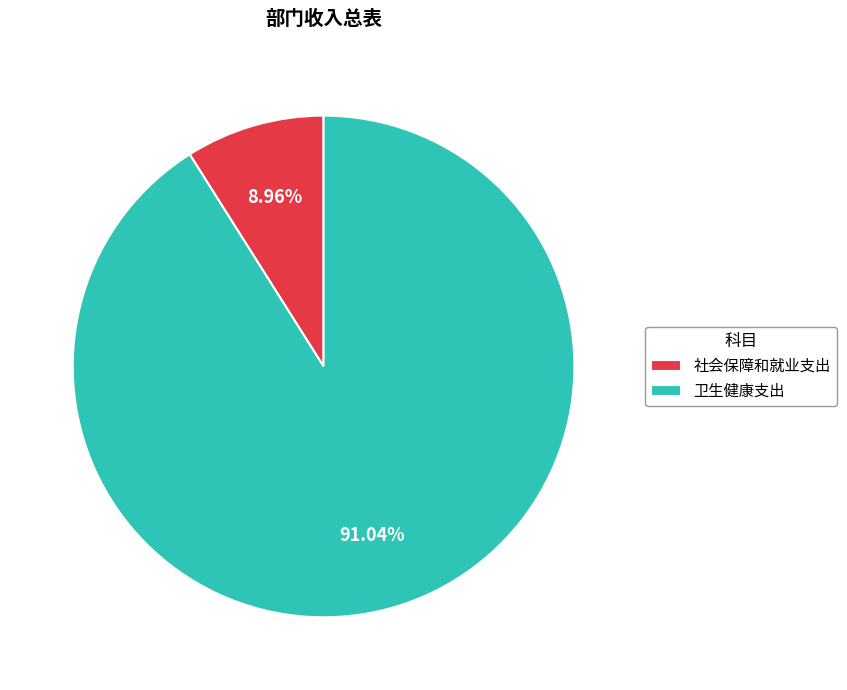

How many segments does this pie chart have?

2